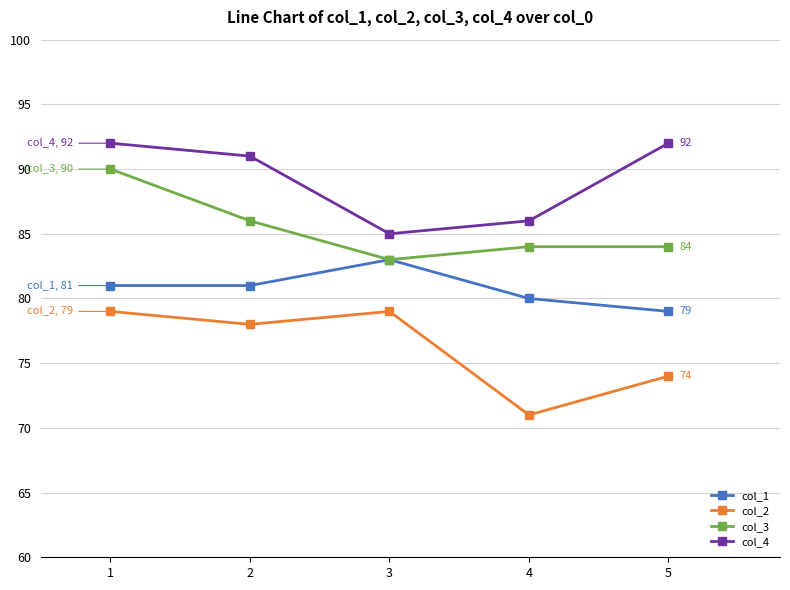

What is the highest value of the col_2 series?

79